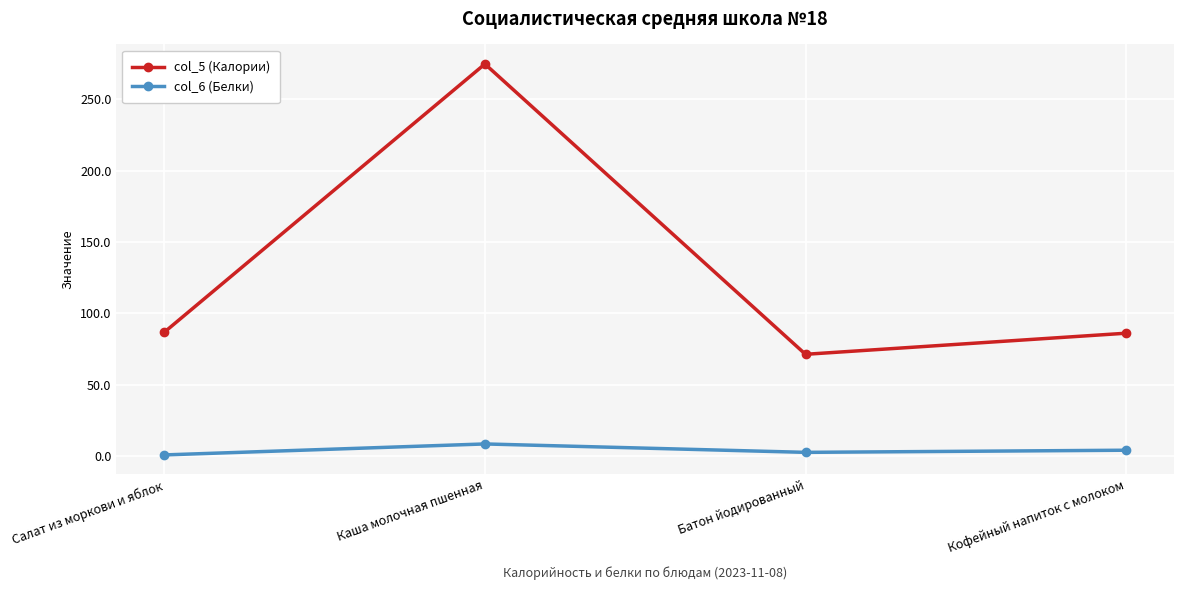

True or false: col_5 (Калории) and col_6 (Белки) cross at least once.

False